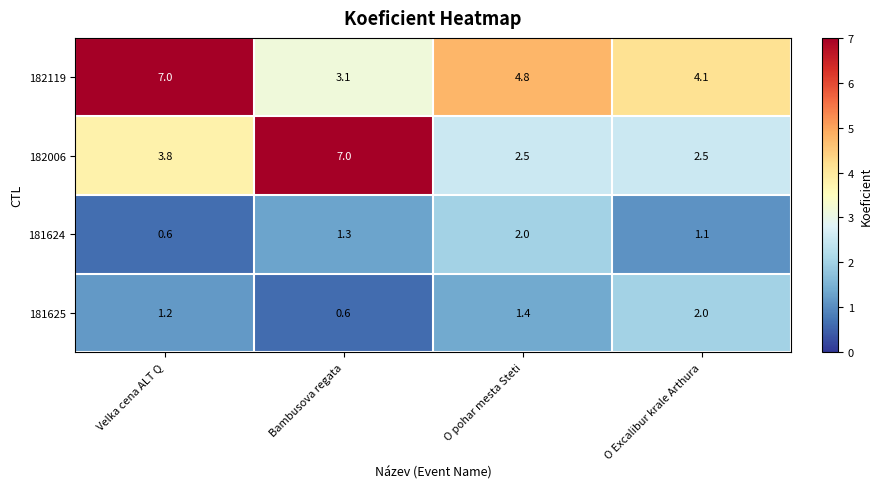

Which series has the largest range (max minus min)?

182006